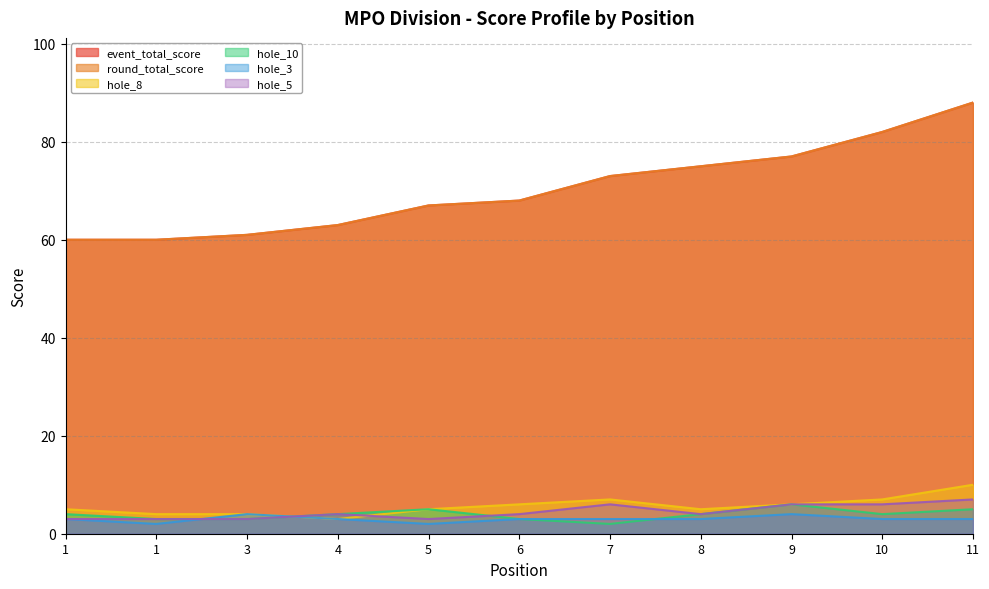

What is the maximum value for hole_5?

7